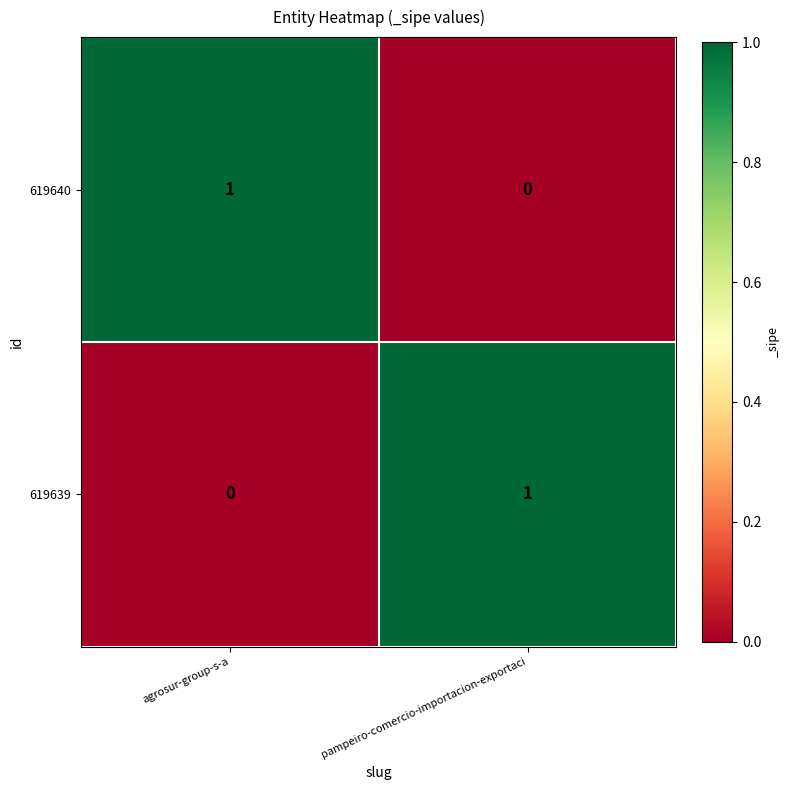

At how many categories does at least one series exceed 0?

2